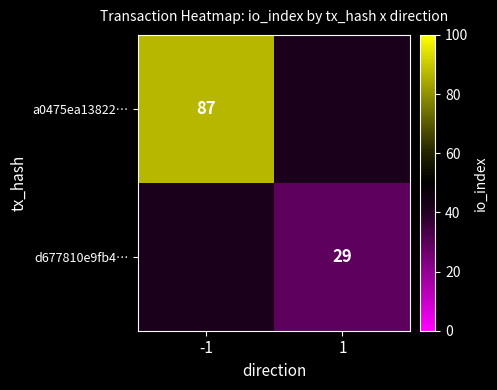

The d677810e9fb4… series shows 48 at 1. True or false?

False